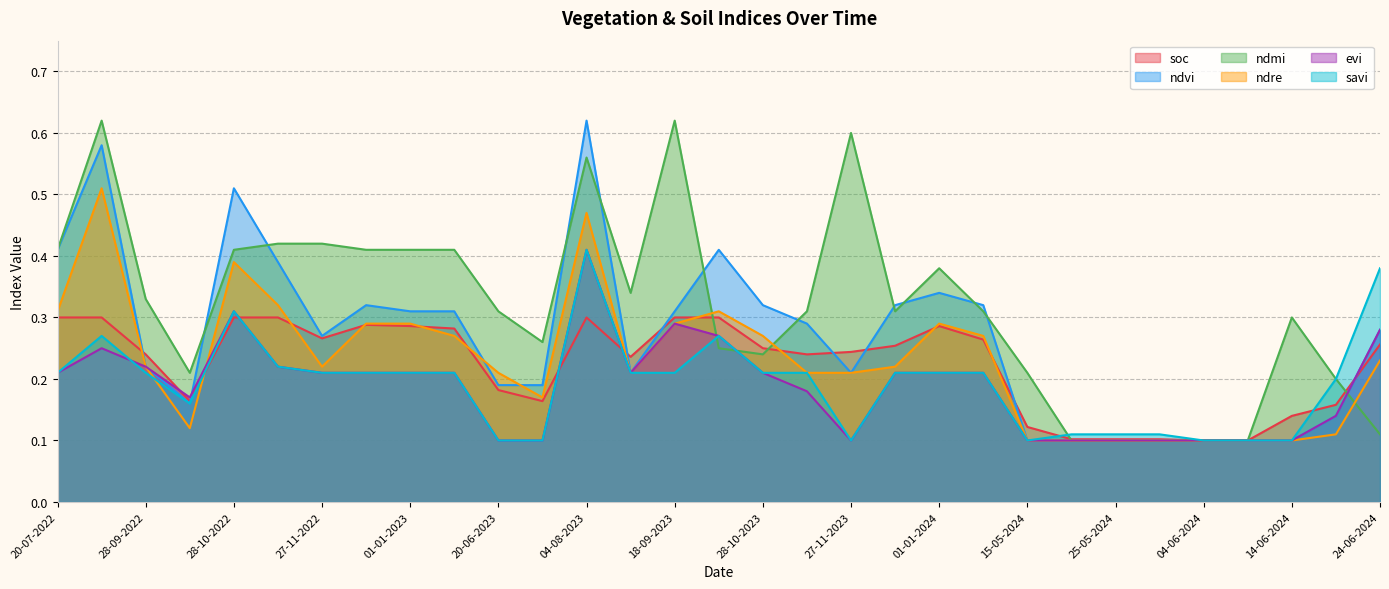

At which category is the sum across all series the highest?

04-08-2023